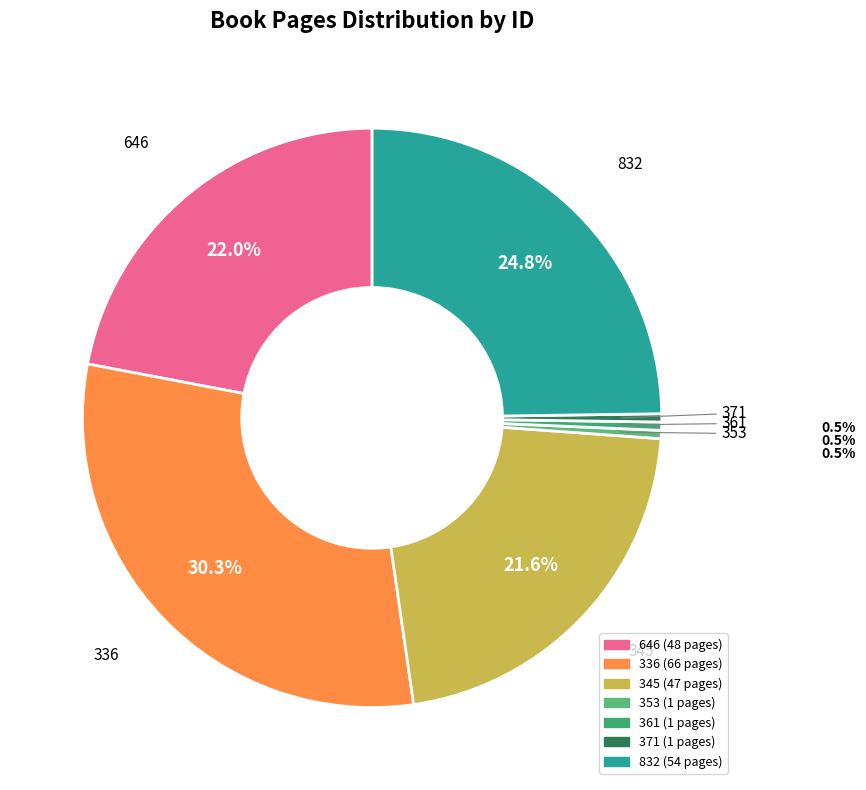

What percentage is NOT represented by 353?

99.5%